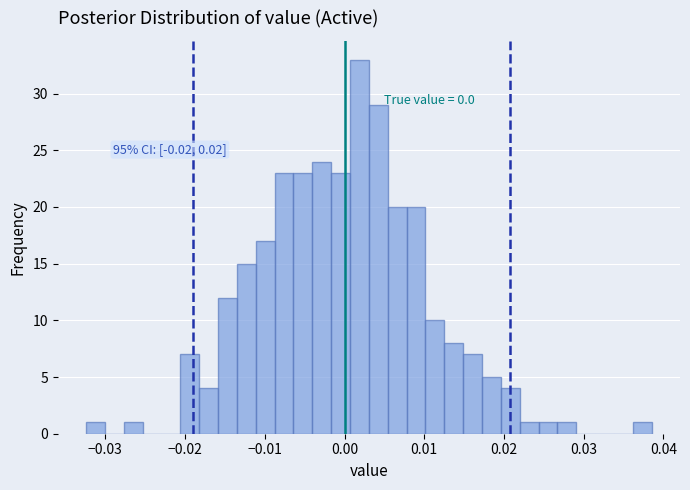

Read against the x-axis, roughly where is the centre of the tallest bar?

0.002